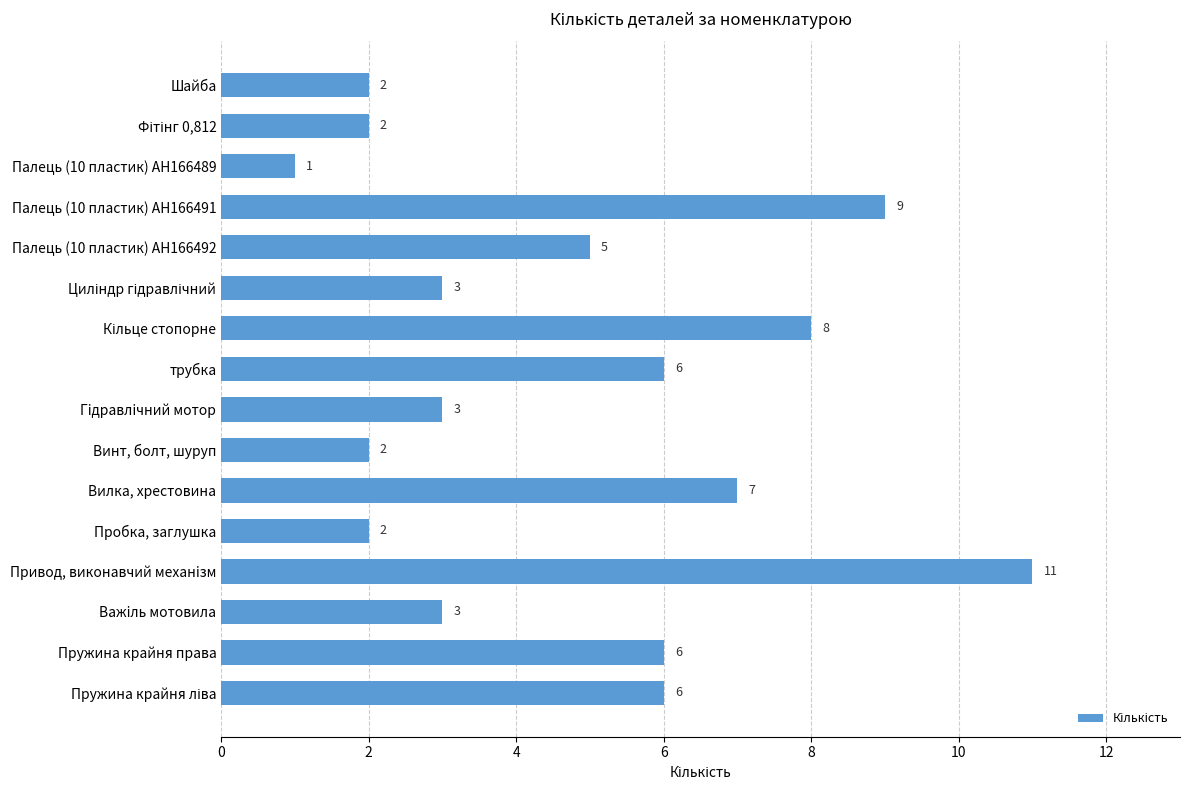

What is the sum of all values?

76